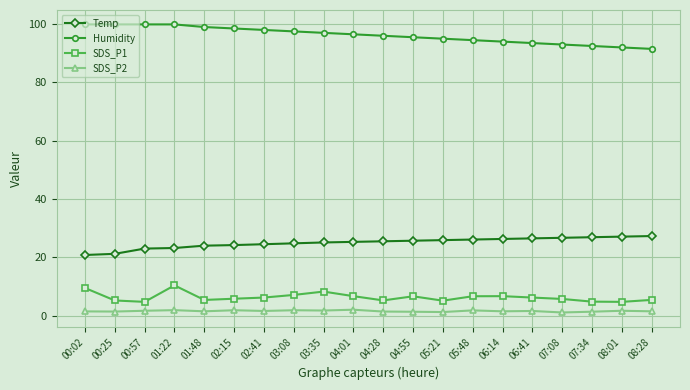

Is it true that Temp equals 24.2 at 02:15?

True